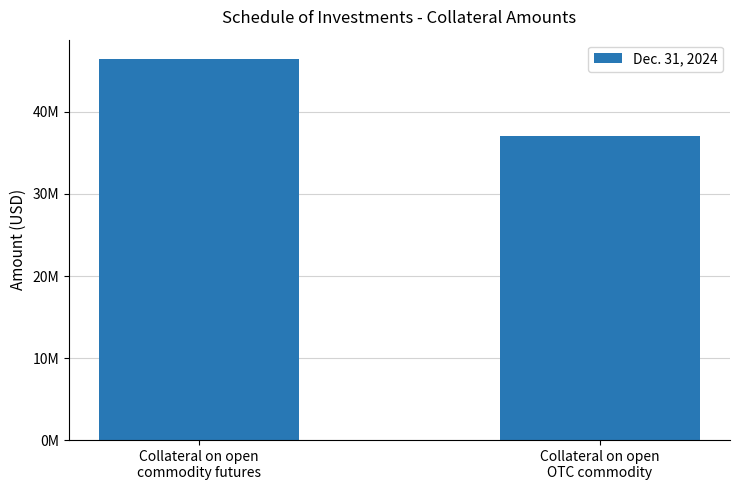

What value does the data have at Collateral on open
OTC commodity, to the nearest 100?

37100200